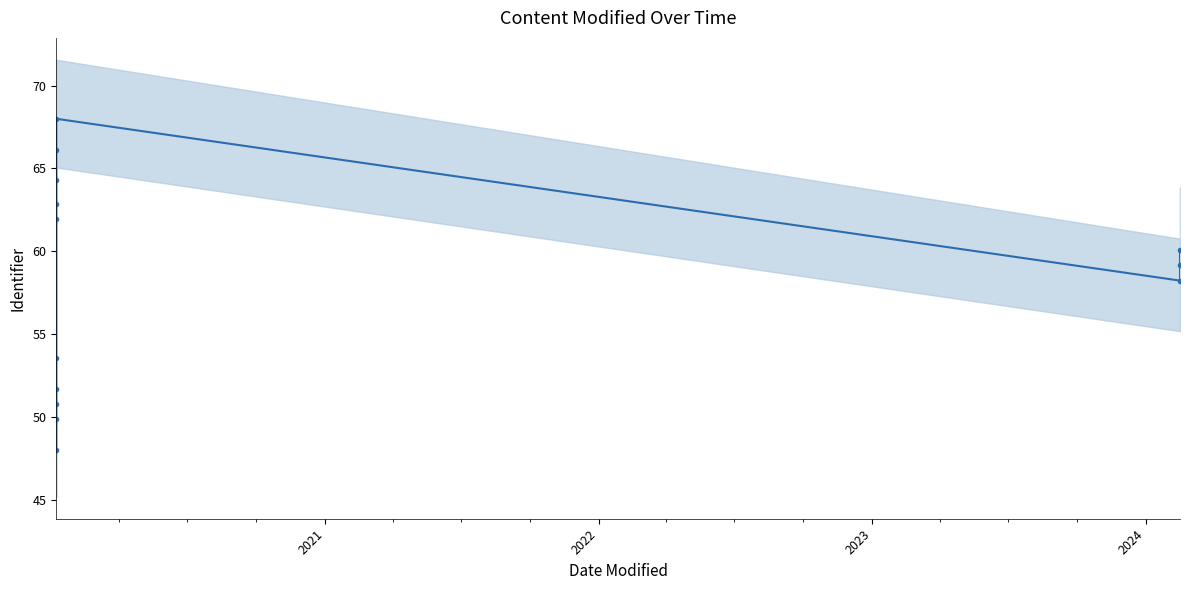

The chart shows a value of 87.8 at 2021. True or false?

False